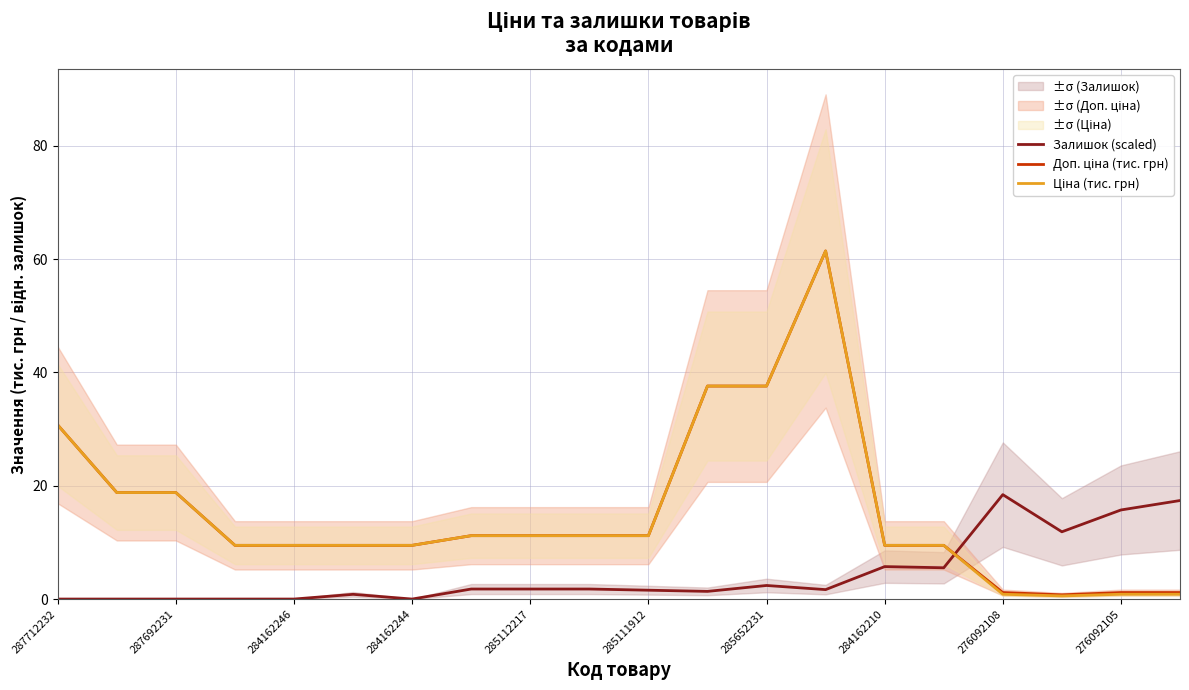

At how many categories does at least one series exceed 26?

4